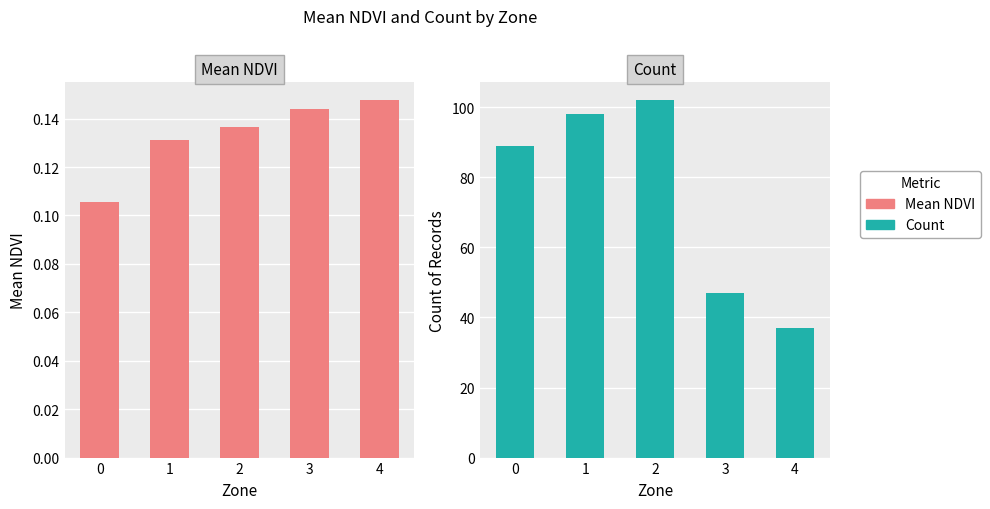

What is the maximum value shown in the chart?

102.0